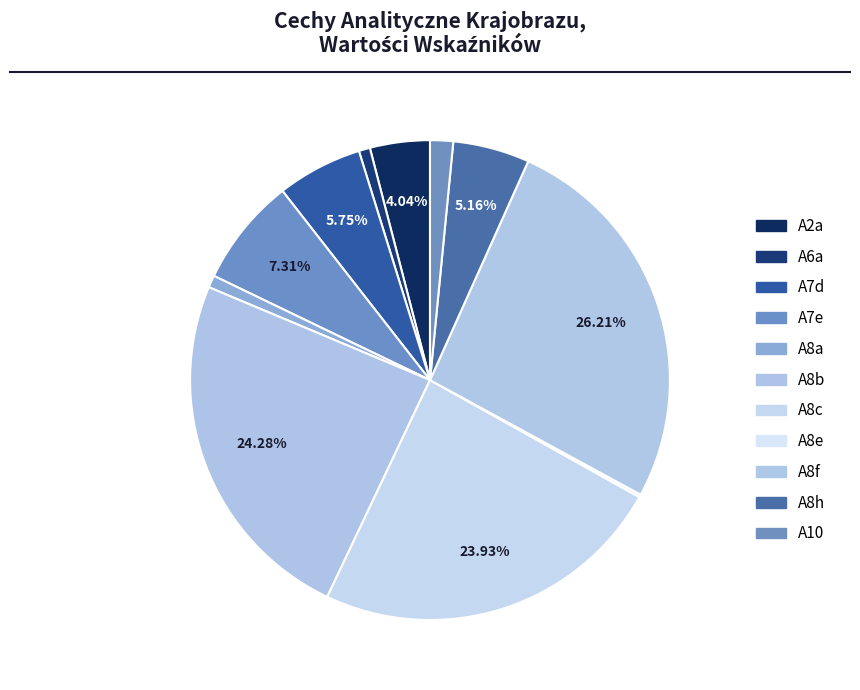

To the nearest percent, what is the average slice percentage?

9%